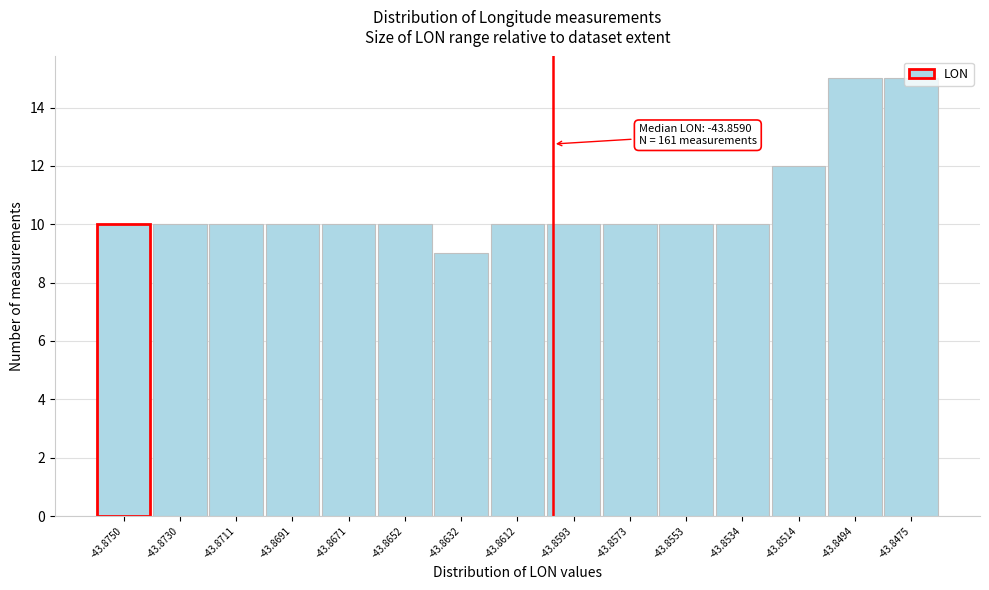

Approximately how many times larger is the value at -43.8652 compared to -43.8475?

0.7